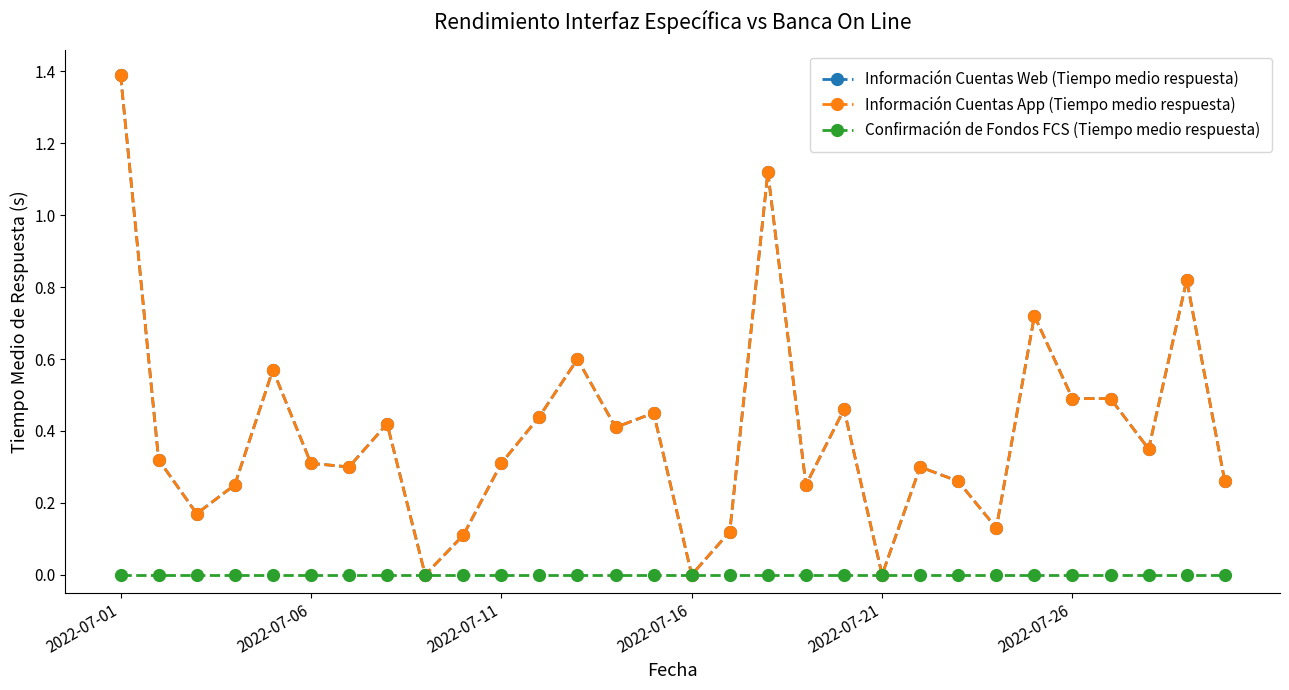

Is this an area chart (filled region under the line)?

No